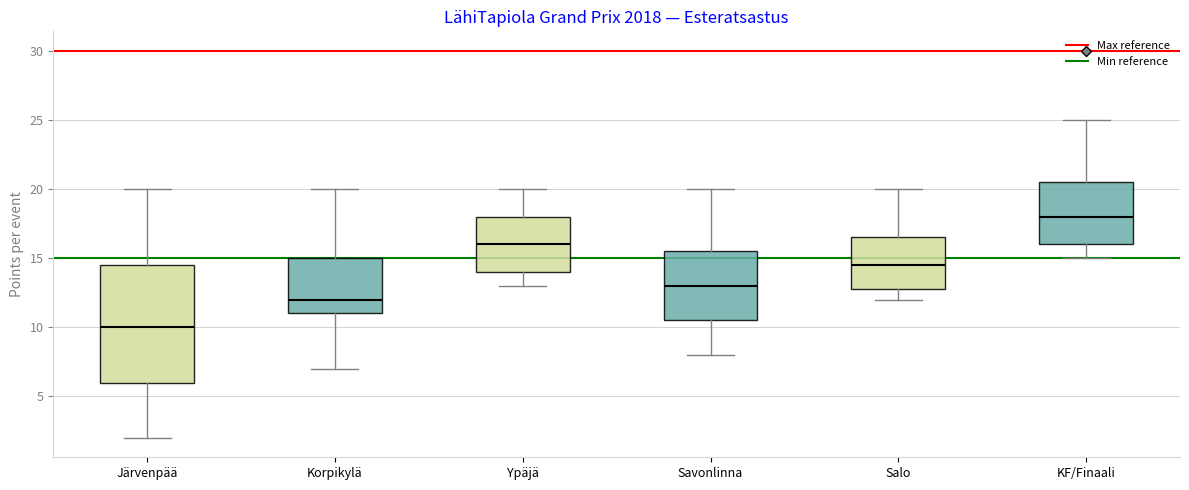

Which box's median line is the lowest?

Järvenpää